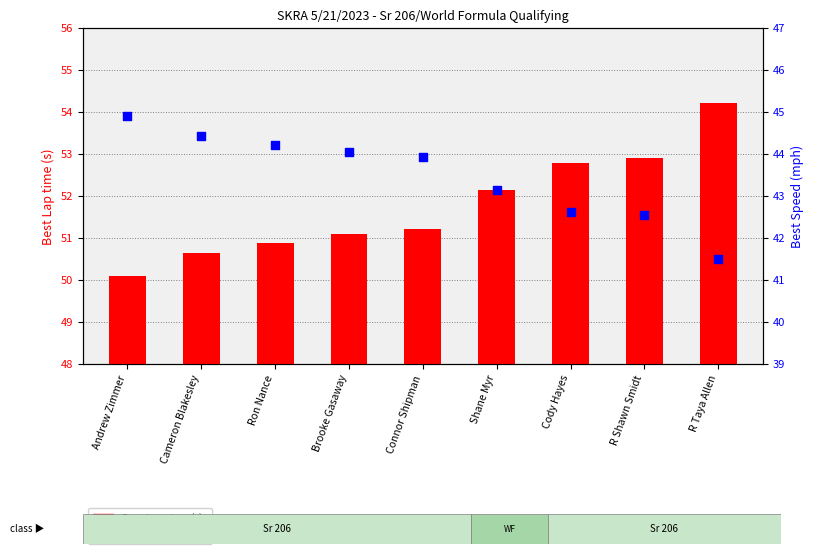

Which series reaches the maximum Y coordinate?

Best Lap time